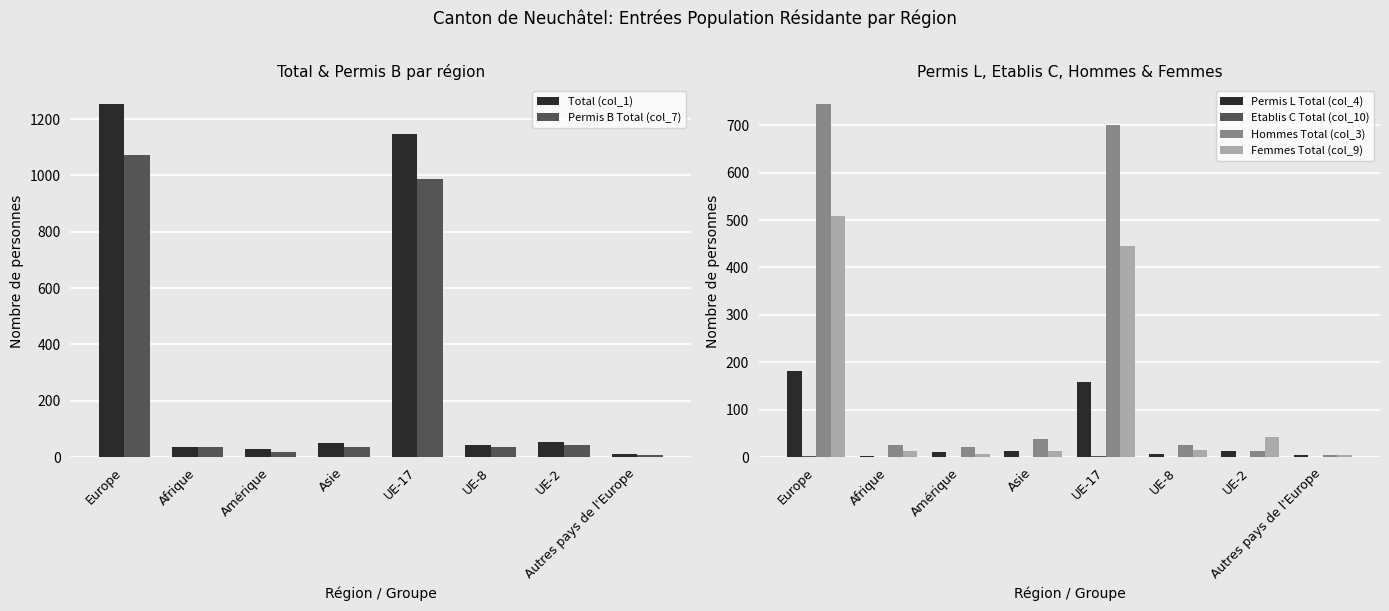

What is the difference between the maximum and minimum values in the Permis L Total (col_4) series?

179